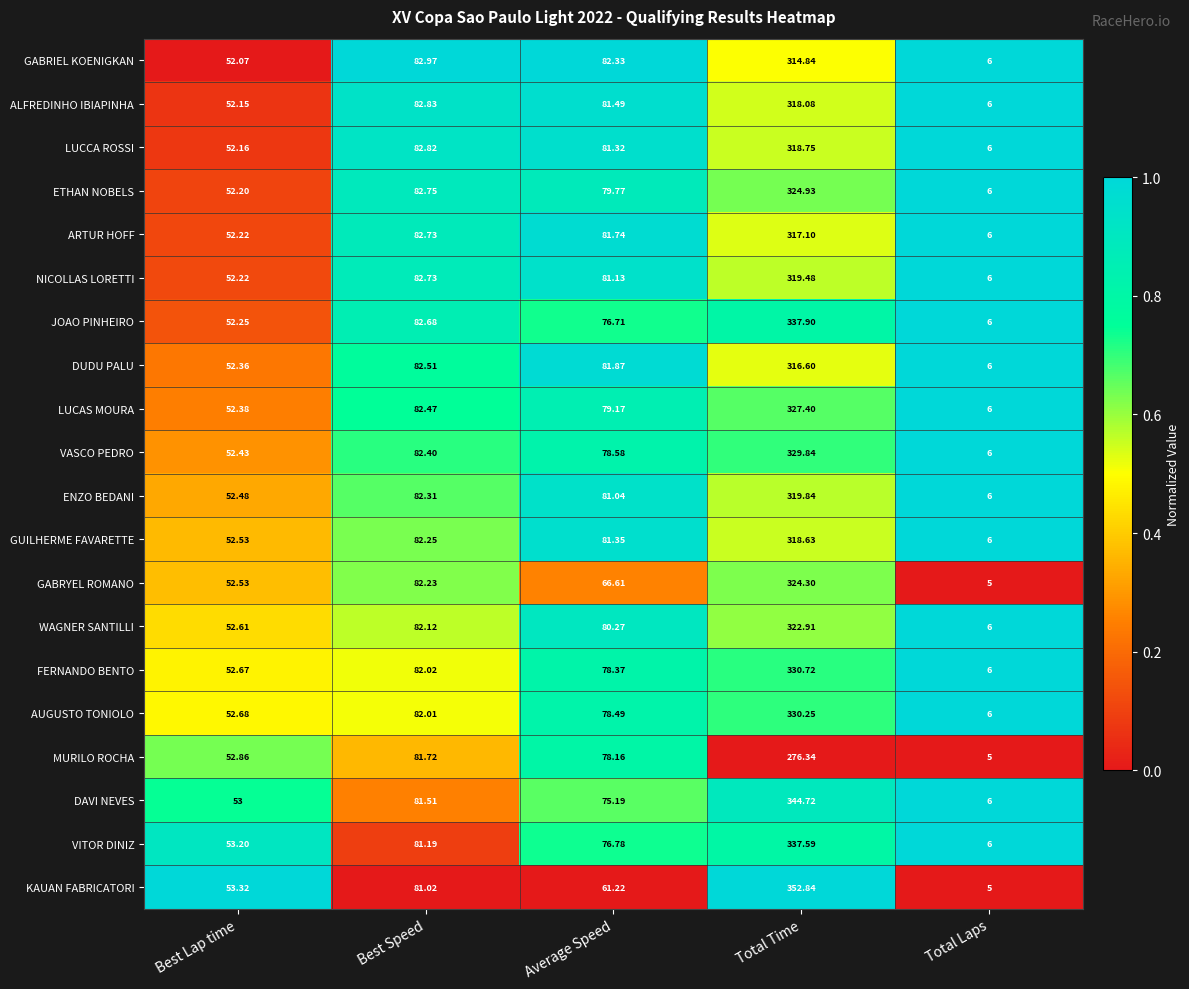

At which label does ETHAN NOBELS reach its peak?

Total Time